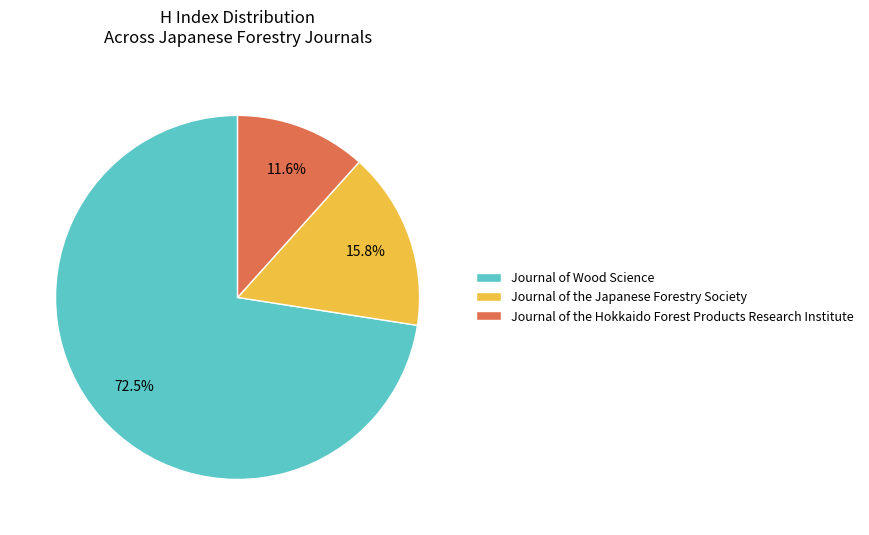

Which category has the biggest portion of the pie?

Journal of Wood Science